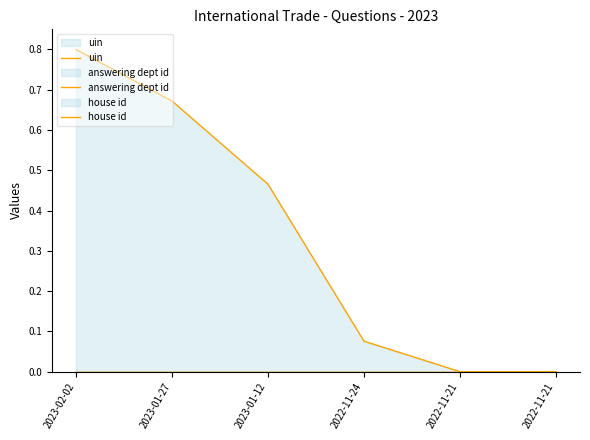

How many interior local valleys does the uin series have?

1